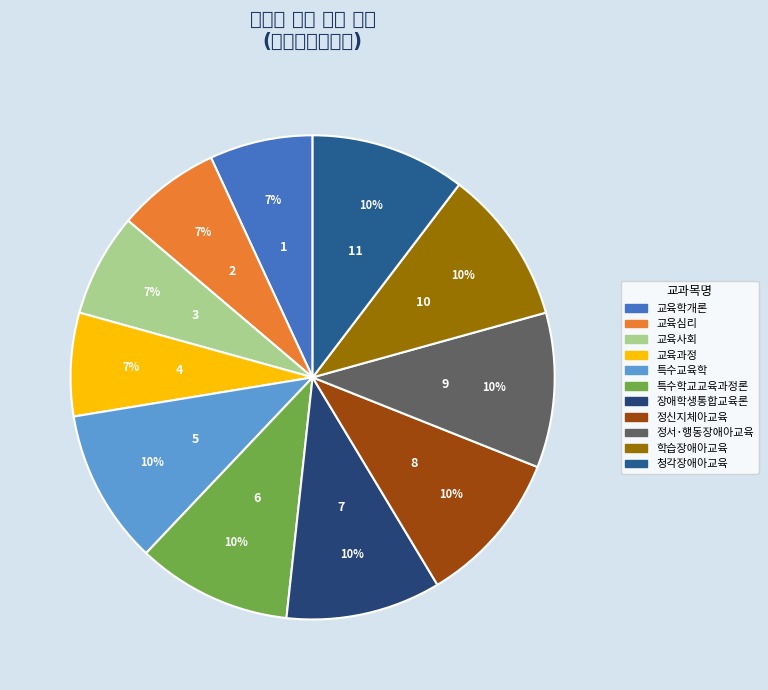

The 정신지체아교육 slice represents 1% of the pie. True or false?

False